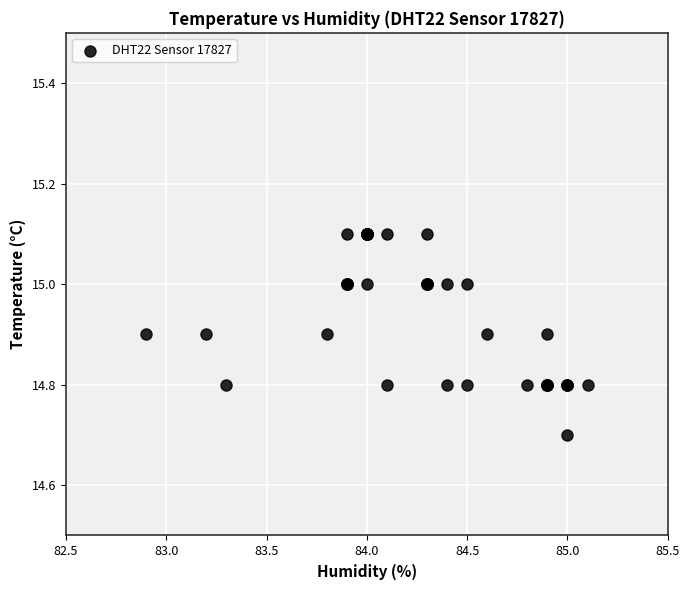

What Y value in the scatter plot is closest to 14?

14.7